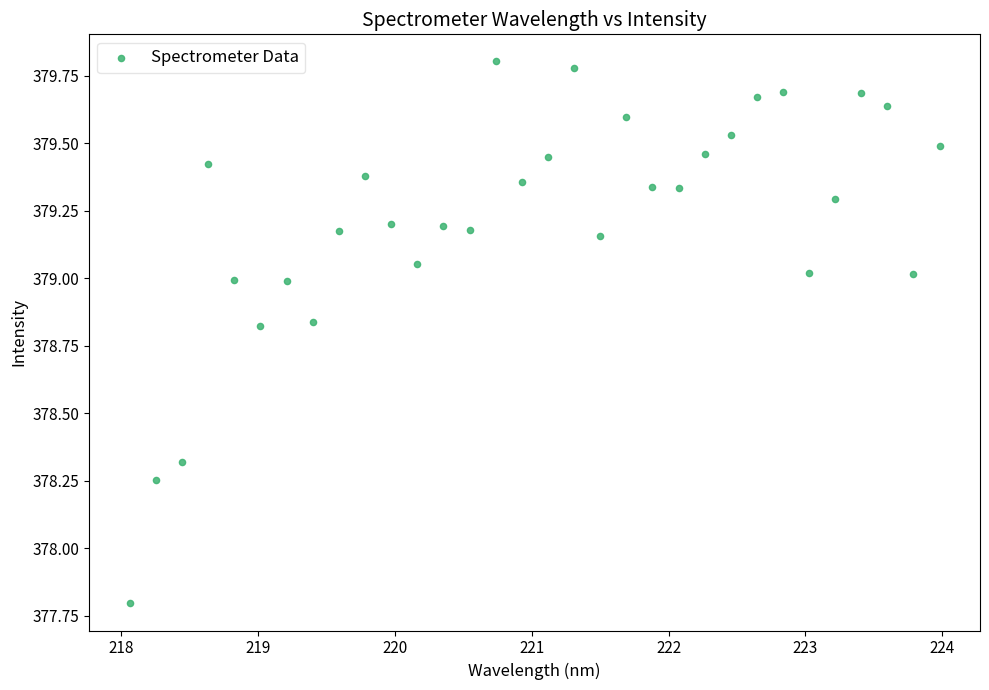

What is the range of Y values (max minus min)?

2.0